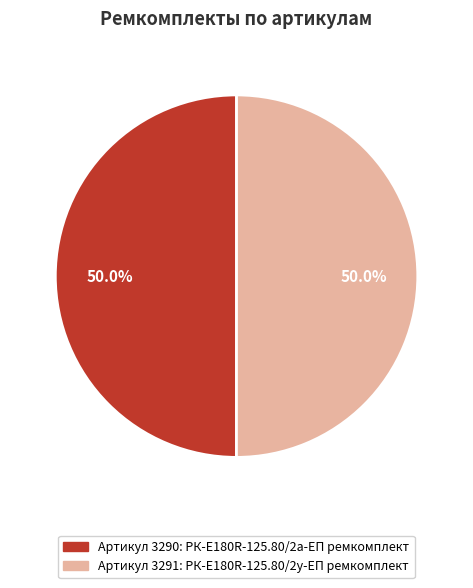

How many slices are in this pie chart?

2